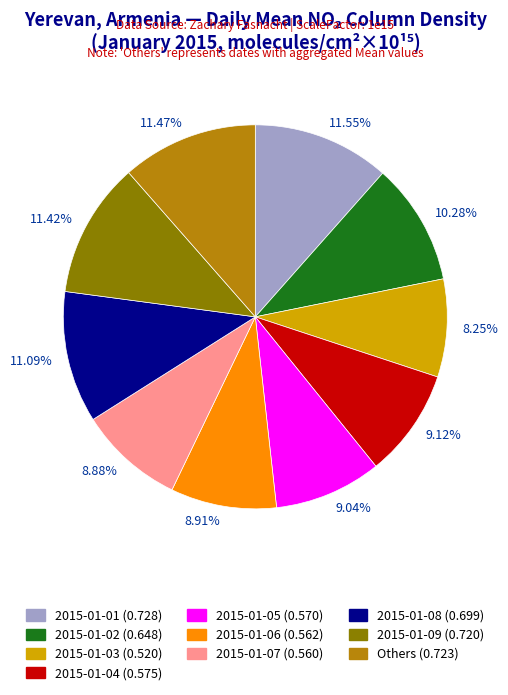

To the nearest percent, what is the difference between the largest and smallest slice percentages?

3%